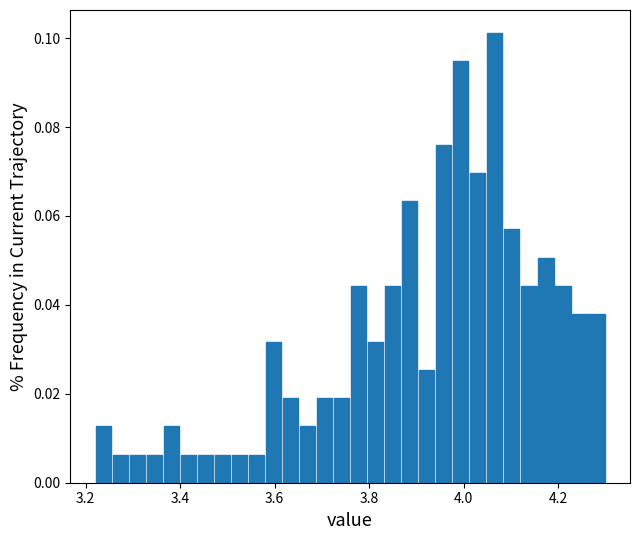

Read against the x-axis, roughly where is the centre of the tallest bar?

4.06